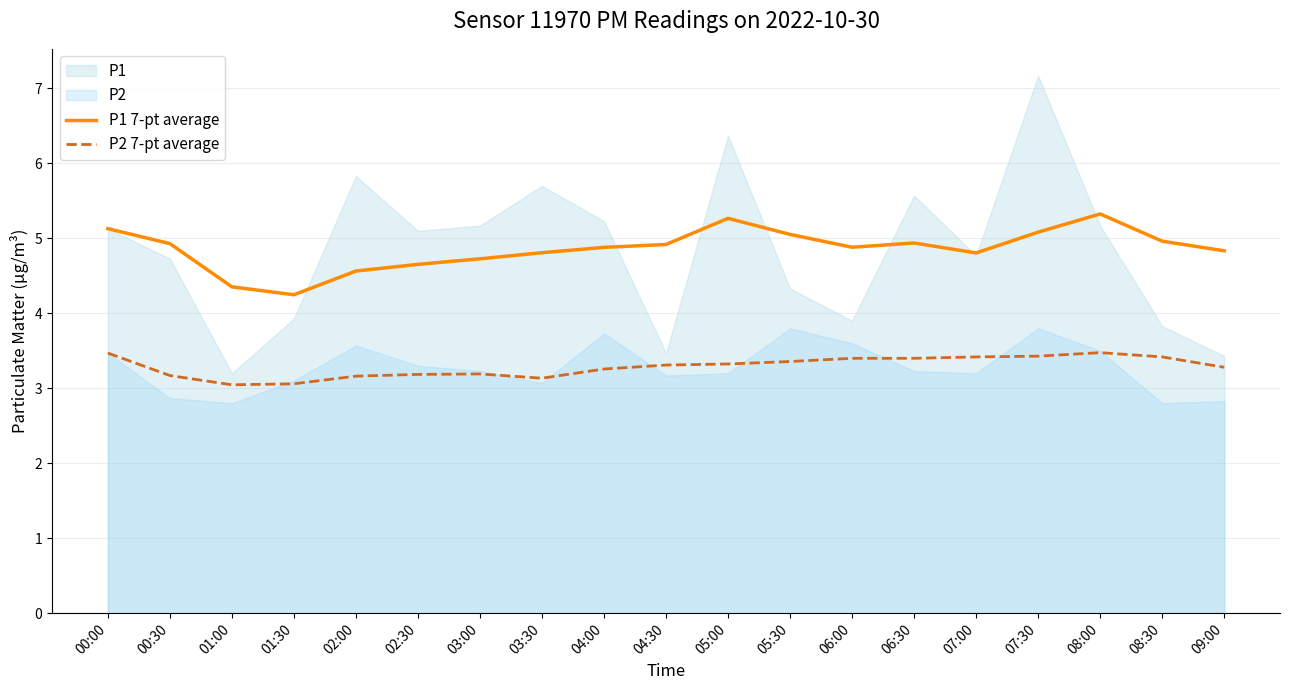

What position from the right is 05:30?

8